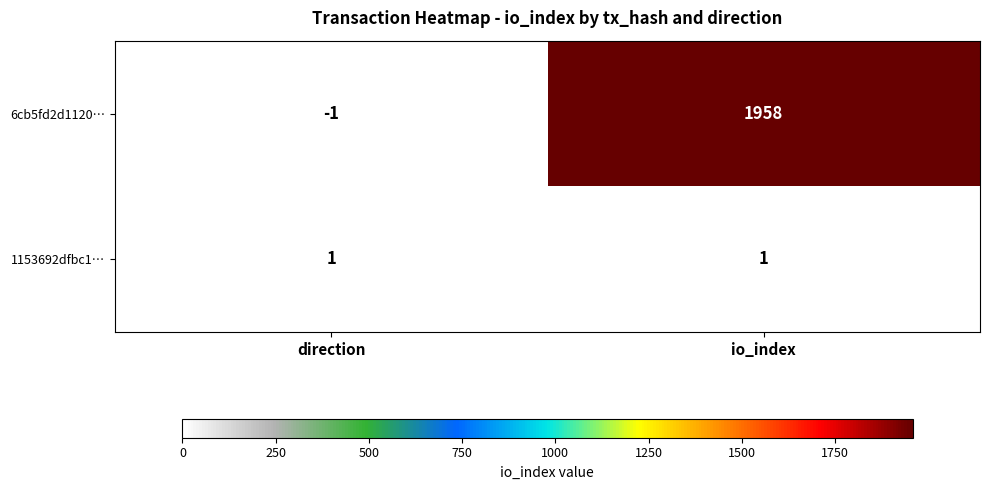

What is the difference between the 6cb5fd2d1120… values at io_index and direction?

1959